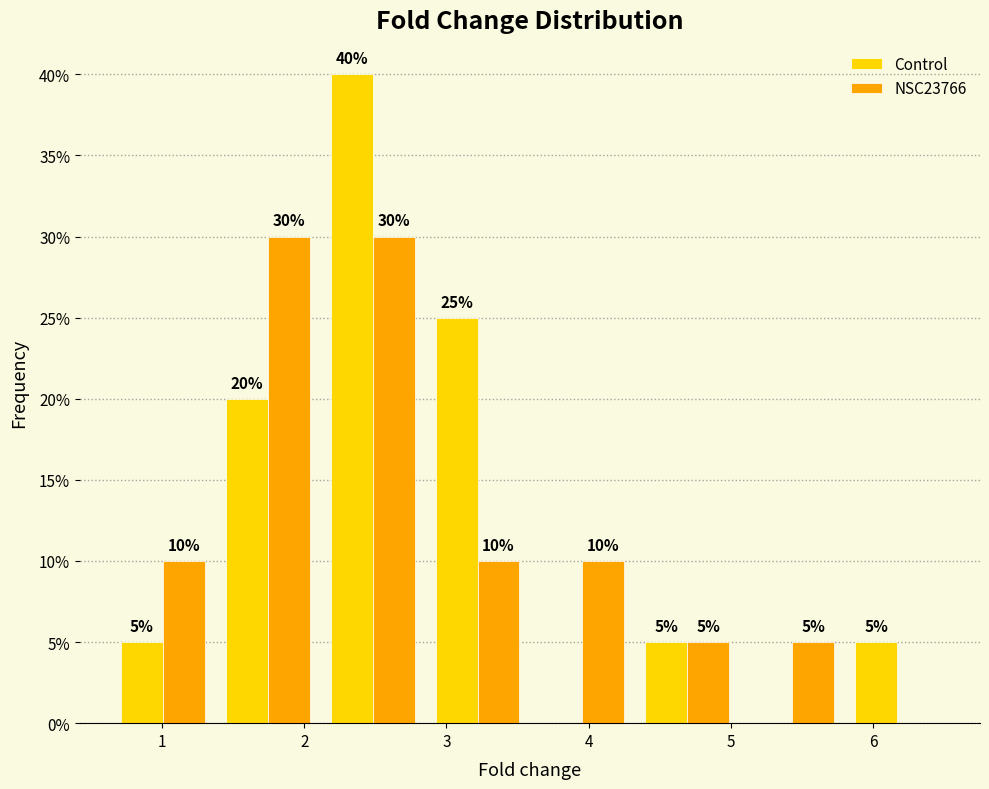

In the Control series, which range on the x-axis has the tallest bar?

2.1 to 2.8